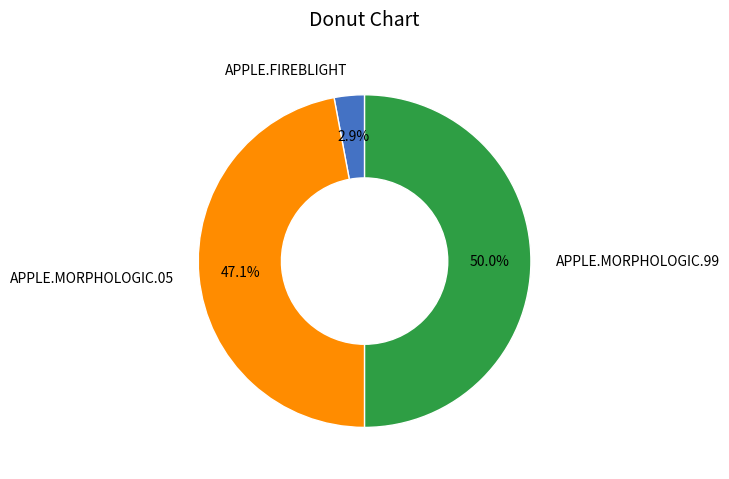

Which category has the smallest portion of the pie?

APPLE.FIREBLIGHT